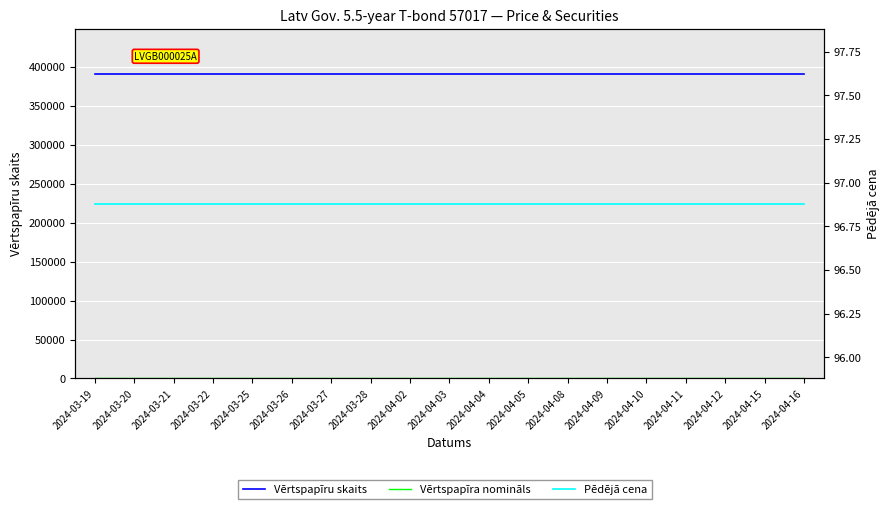

What value does the Vērtspapīru skaits series have at 2024-03-26?

390001.0